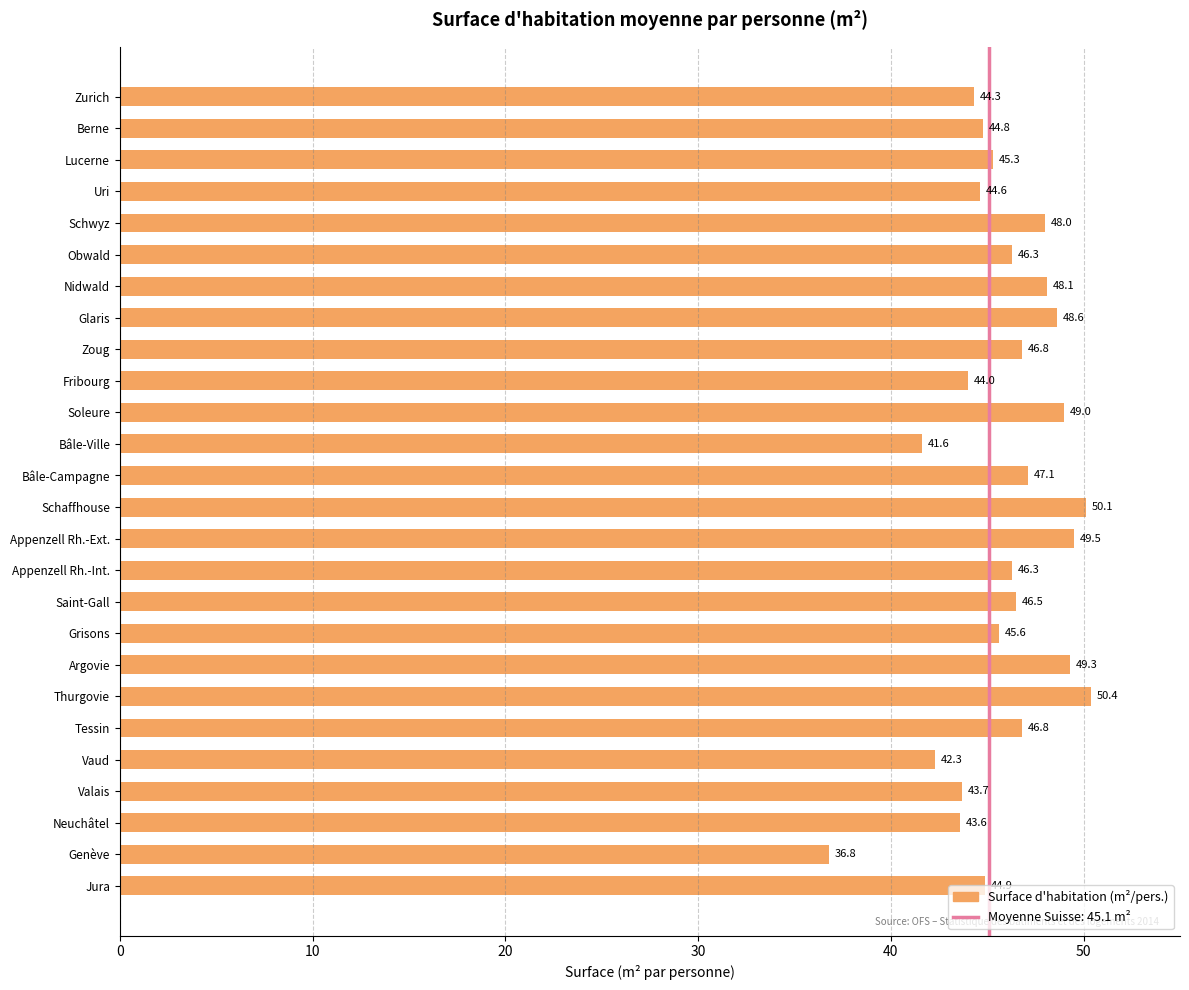

What is the greatest value displayed?

50.4